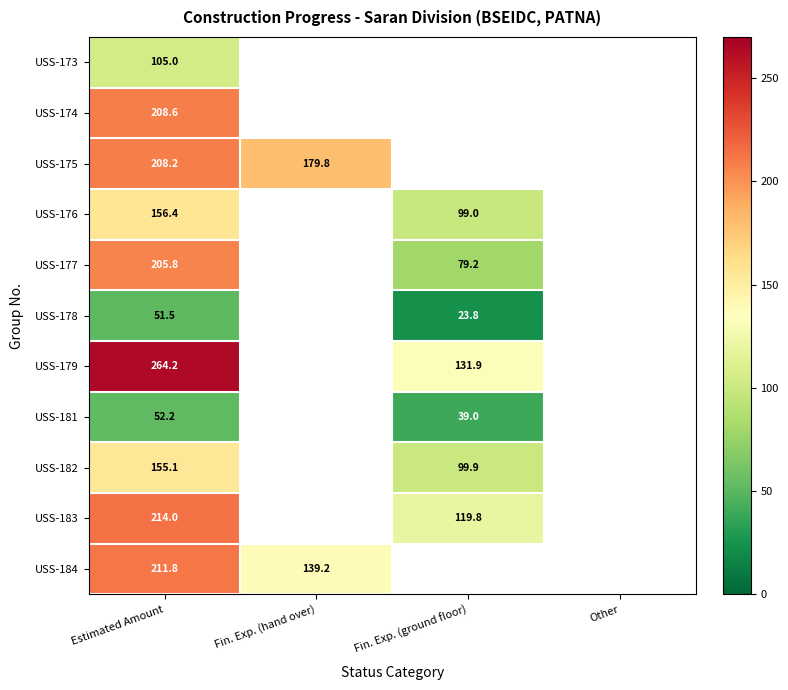

Which category has the highest value across all series?

Estimated Amount